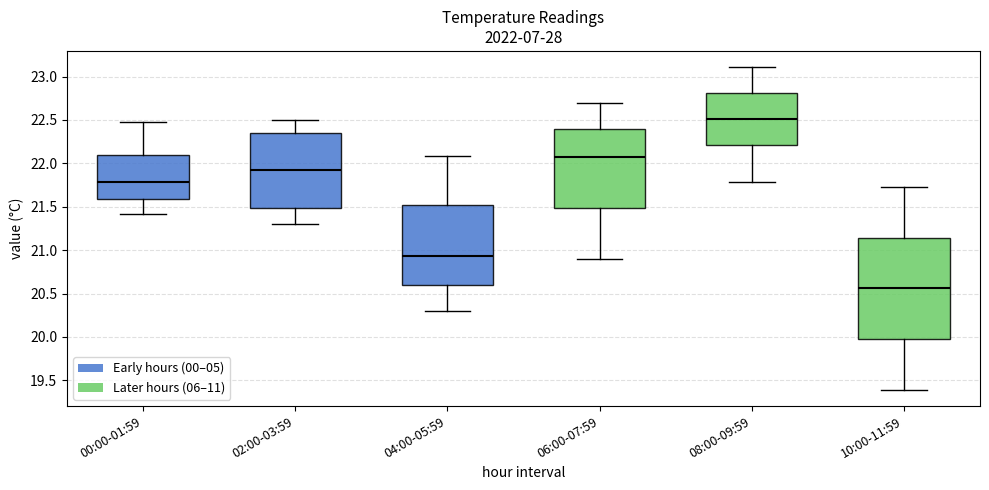

Which box's median line is the lowest?

10:00-11:59